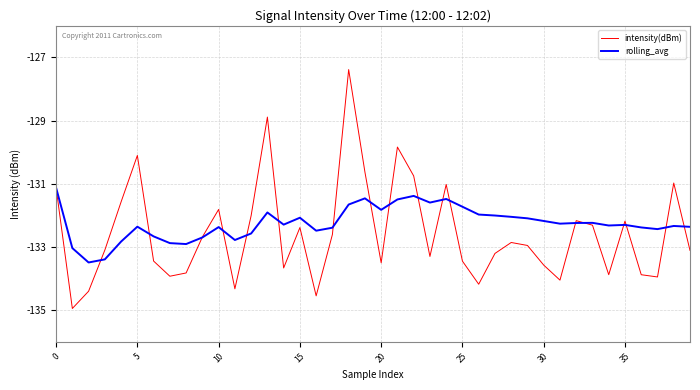

Which series has the widest spread of values?

intensity(dBm)